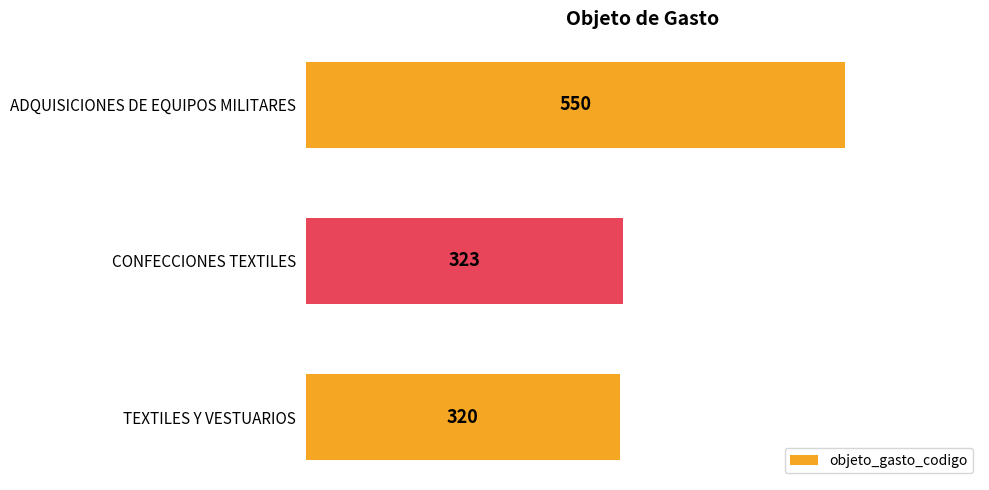

At which category does the chart reach its peak across all series?

ADQUISICIONES DE EQUIPOS MILITARES